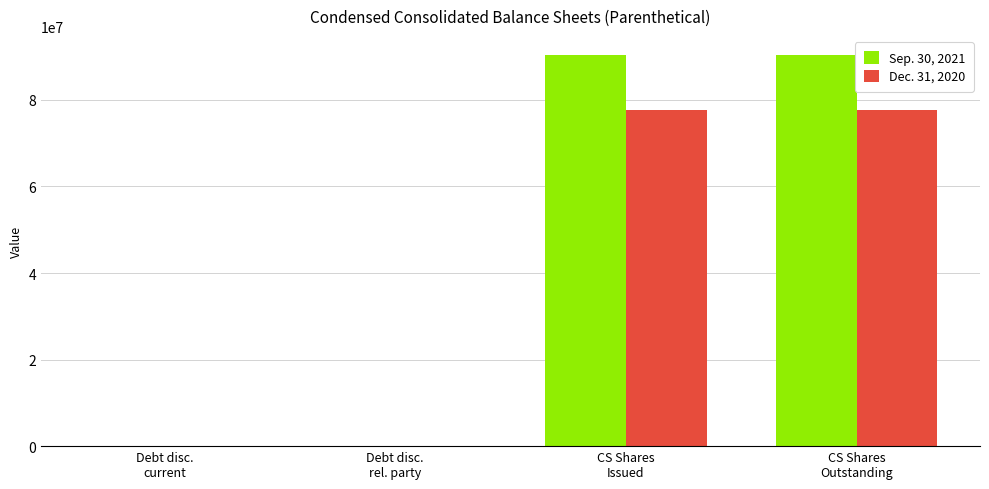

Which series has the largest total across all categories?

Sep. 30, 2021